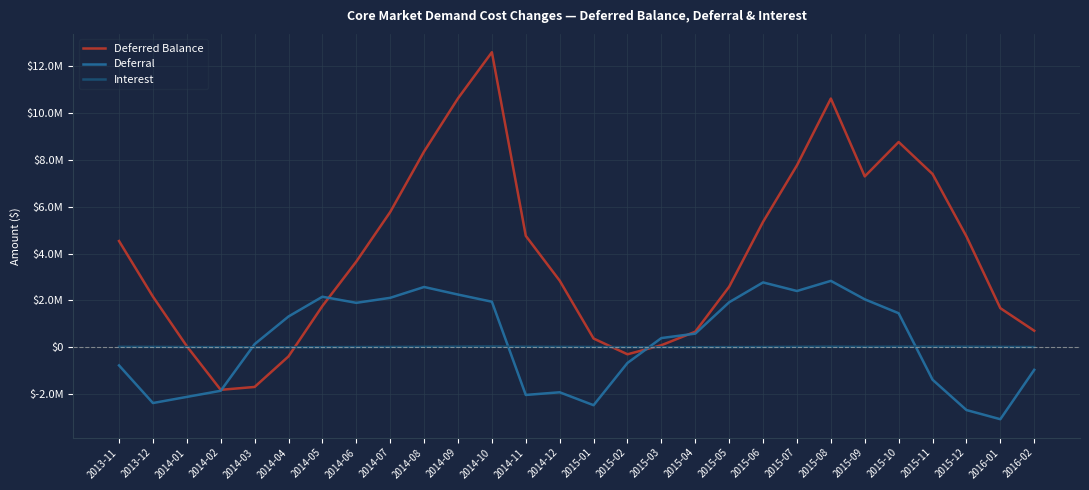

How many interior local peaks does the Interest series have?

3